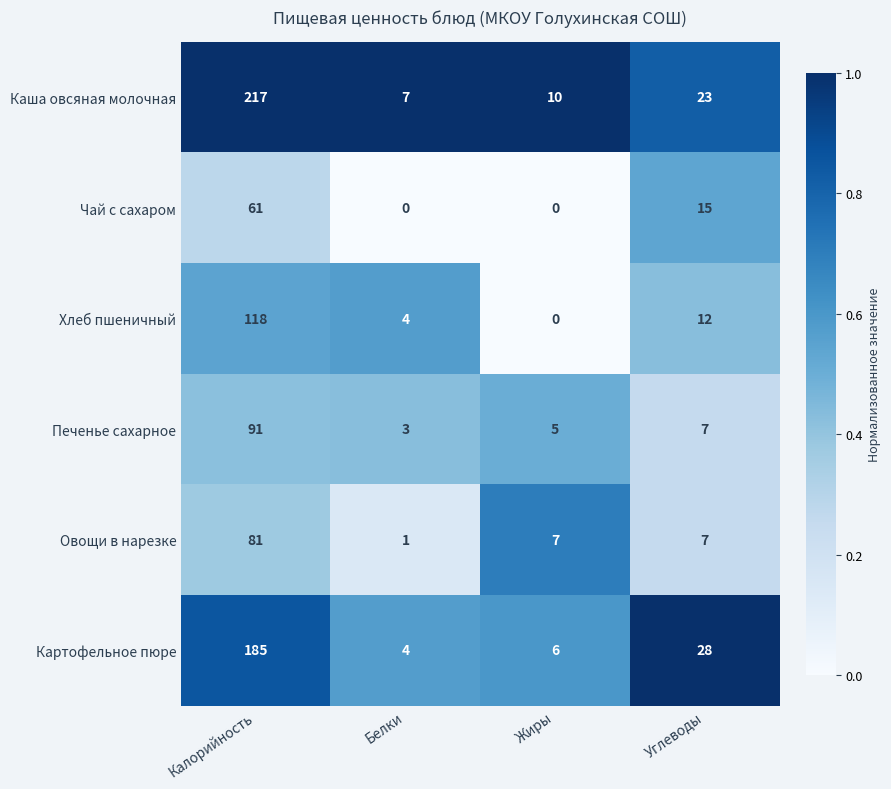

At how many categories does at least one series exceed 0?

4